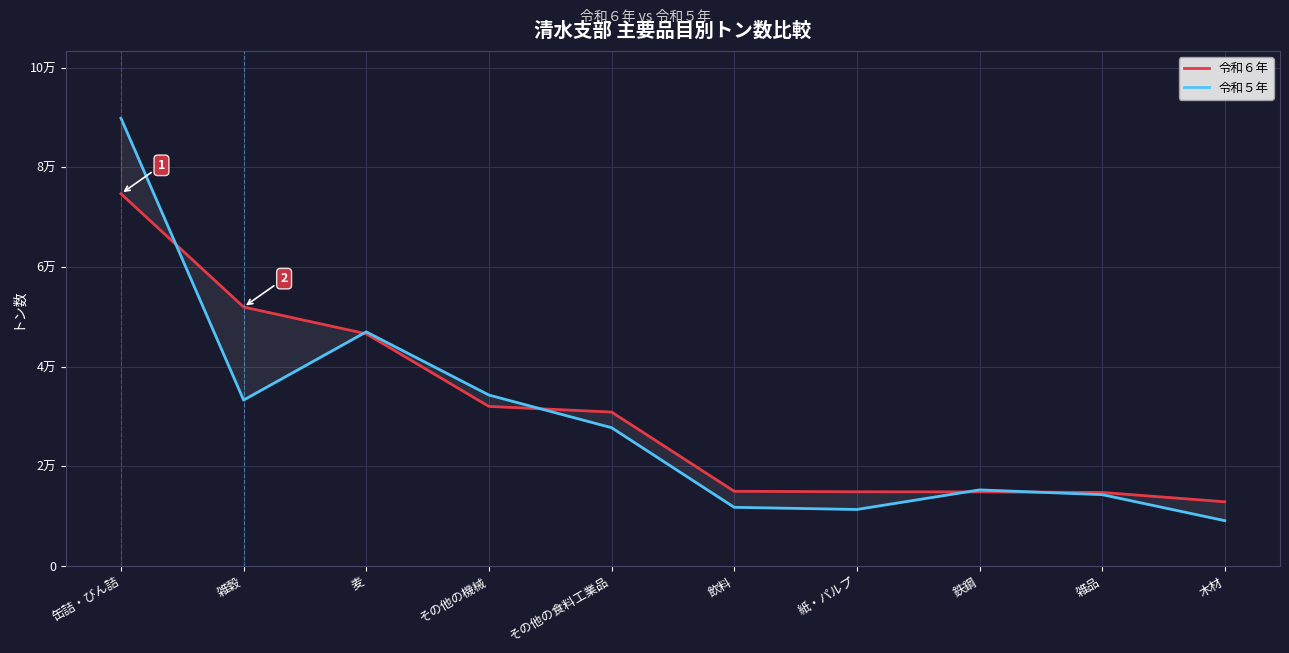

True or false: 令和６年 has a value of 12844 at 木材.

True